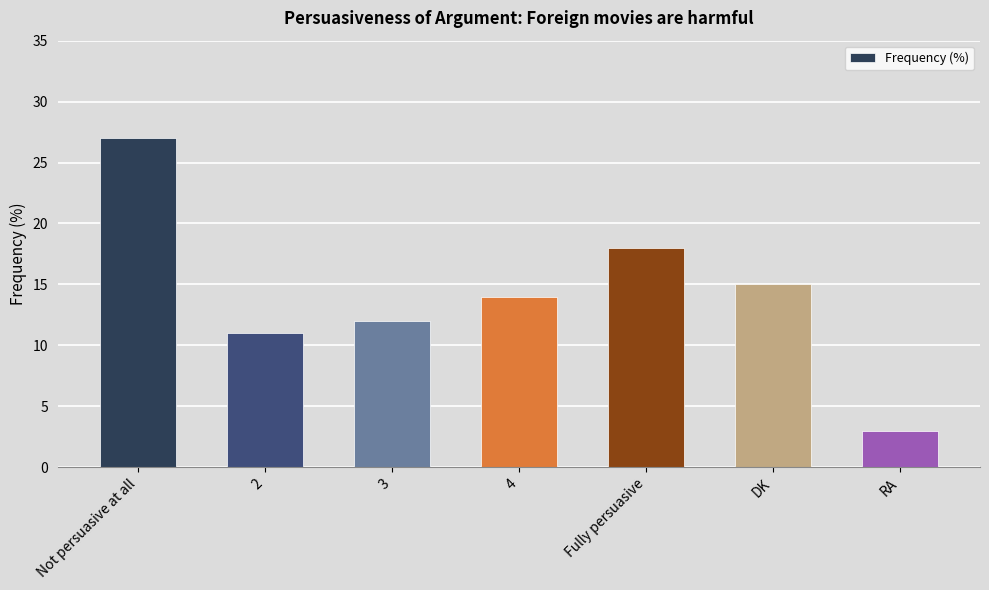

The value at Fully persuasive is 18. True or false?

True